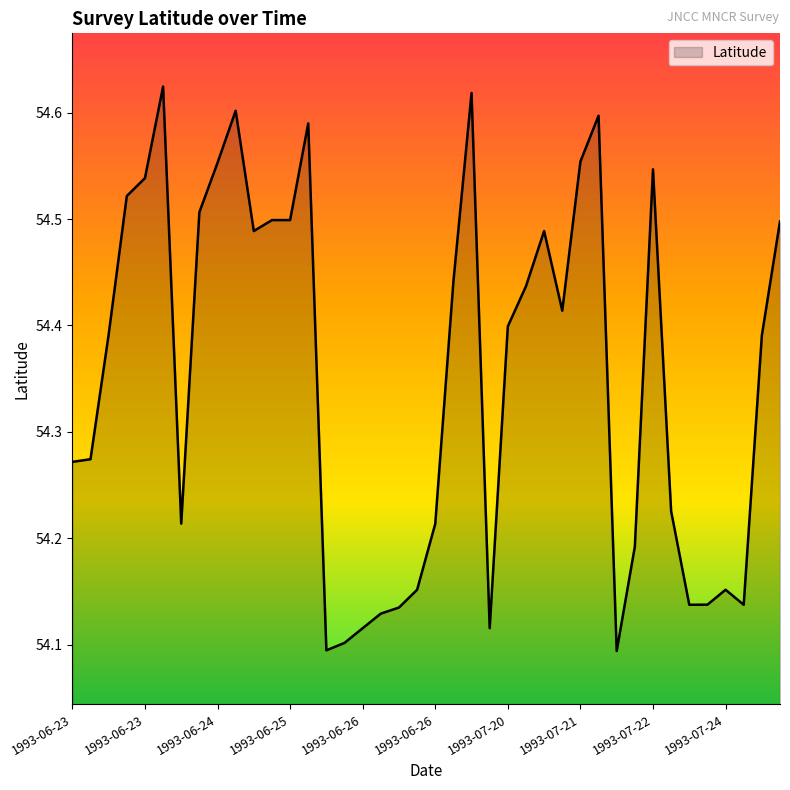

What is the difference between the maximum and minimum values?

0.5